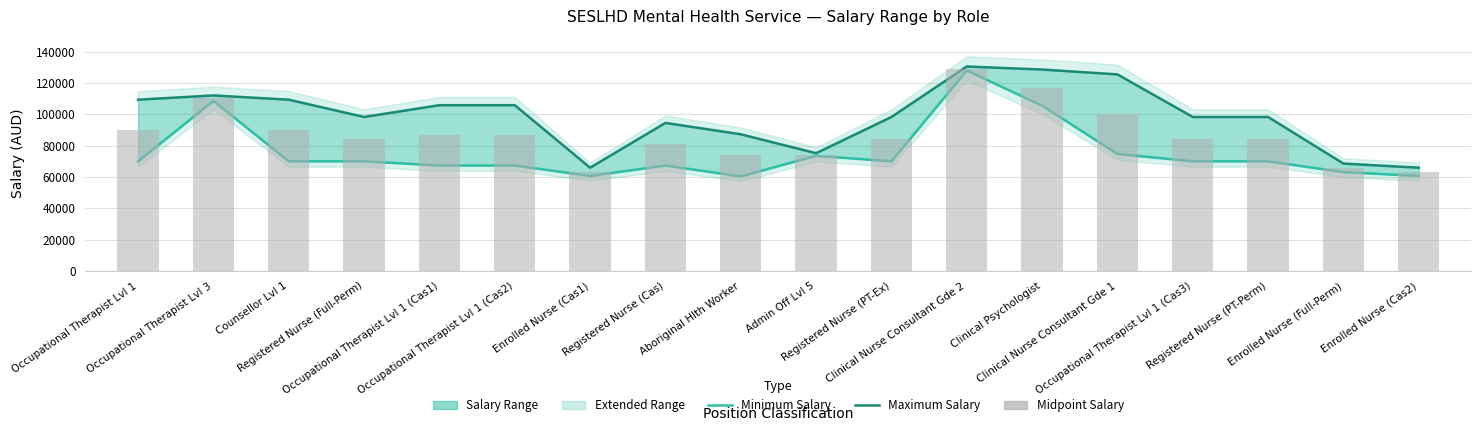

Reading right to left, extract all data points from this chart.

Minimum Salary: 60704.6	63130.8	70049.7	70049.7	74742.0	105553.0	128030.6	70049.7	73551.2	60398.0	67357.3	60704.6	67357.3	67357.3	70049.7	70049.7	108595.0	70049.7
Maximum Salary: 65958.9	68599.2	98351.4	98351.4	125546.9	128653.0	130582.1	98351.4	75219.4	87301.0	94568.4	65958.9	105895.0	105895.0	98351.4	109397.0	112114.0	109397.0
Midpoint Salary: 63331.7	65865.0	84200.6	84200.6	100144.4	117103.0	129306.3	84200.6	74385.3	73849.5	80962.9	63331.7	86626.2	86626.2	84200.6	89723.4	110354.5	89723.4